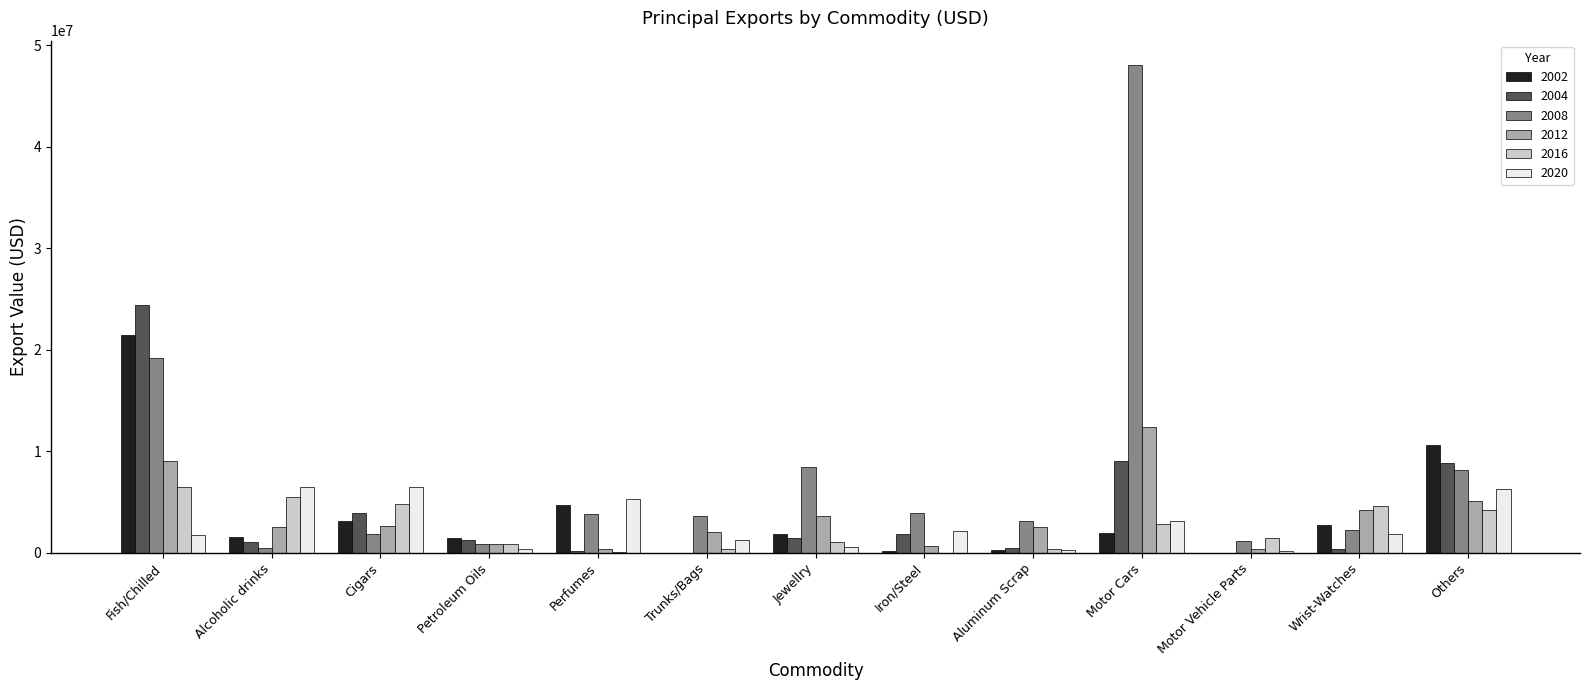

What are all the series names shown in the legend?

2002, 2004, 2008, 2012, 2016, 2020